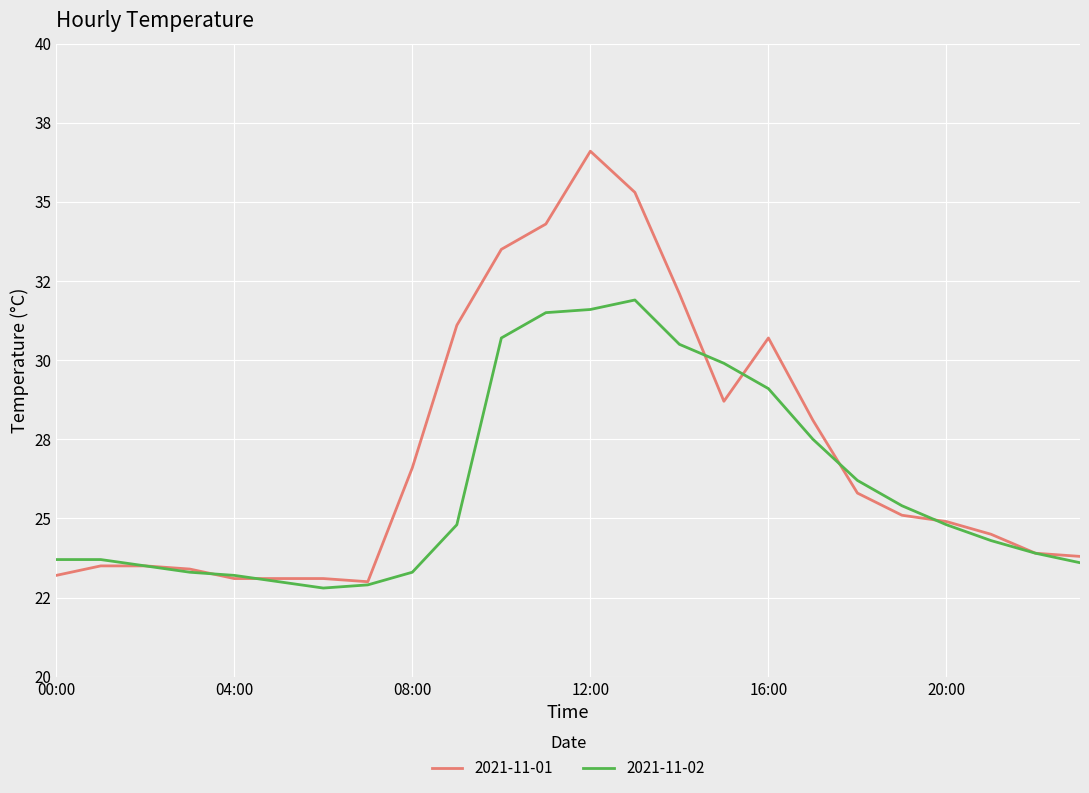

List the series in order of their peak value, lowest first.

2021-11-02, 2021-11-01